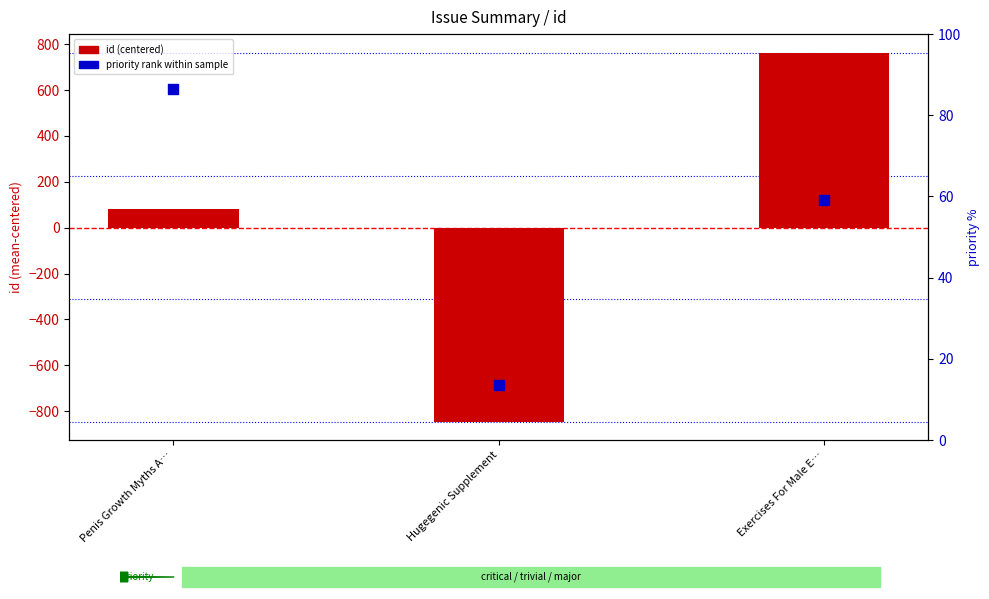

Which series has the largest total across all categories?

priority rank